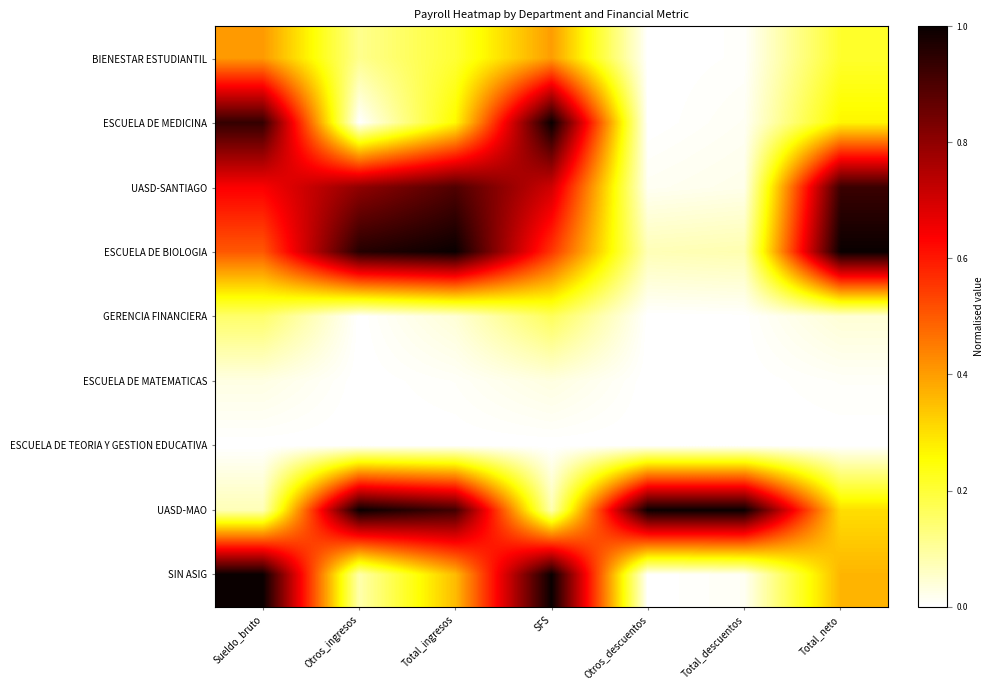

Reading left to right, list all the values displayed in this chart.

BIENESTAR ESTUDIANTIL: Sueldo_bruto=0.4	Otros_ingresos=0.1	Total_ingresos=0.2	SFS=0.4	Otros_descuentos=0.0	Total_descuentos=0.0	Total_neto=0.2
ESCUELA DE MEDICINA: Sueldo_bruto=0.9	Otros_ingresos=0.0	Total_ingresos=0.3	SFS=1.0	Otros_descuentos=0.0	Total_descuentos=0.0	Total_neto=0.3
UASD-SANTIAGO: Sueldo_bruto=0.6	Otros_ingresos=0.8	Total_ingresos=0.9	SFS=0.7	Otros_descuentos=0.0	Total_descuentos=0.0	Total_neto=0.9
ESCUELA DE BIOLOGIA: Sueldo_bruto=0.5	Otros_ingresos=1.0	Total_ingresos=1.0	SFS=0.6	Otros_descuentos=0.1	Total_descuentos=0.1	Total_neto=1.0
GERENCIA FINANCIERA: Sueldo_bruto=0.1	Otros_ingresos=0.0	Total_ingresos=0.0	SFS=0.2	Otros_descuentos=0.0	Total_descuentos=0.0	Total_neto=0.0
ESCUELA DE MATEMATICAS: Sueldo_bruto=0.0	Otros_ingresos=0.0	Total_ingresos=0.0	SFS=0.0	Otros_descuentos=0.0	Total_descuentos=0.0	Total_neto=0.0
ESCUELA DE TEORIA Y GESTION EDUCATIVA: Sueldo_bruto=0.0	Otros_ingresos=0.0	Total_ingresos=0.0	SFS=0.0	Otros_descuentos=0.0	Total_descuentos=0.0	Total_neto=0.0
UASD-MAO: Sueldo_bruto=0.1	Otros_ingresos=1.0	Total_ingresos=0.9	SFS=0.1	Otros_descuentos=1.0	Total_descuentos=1.0	Total_neto=0.3
SIN ASIG: Sueldo_bruto=1.0	Otros_ingresos=0.1	Total_ingresos=0.4	SFS=1.0	Otros_descuentos=0.0	Total_descuentos=0.0	Total_neto=0.4